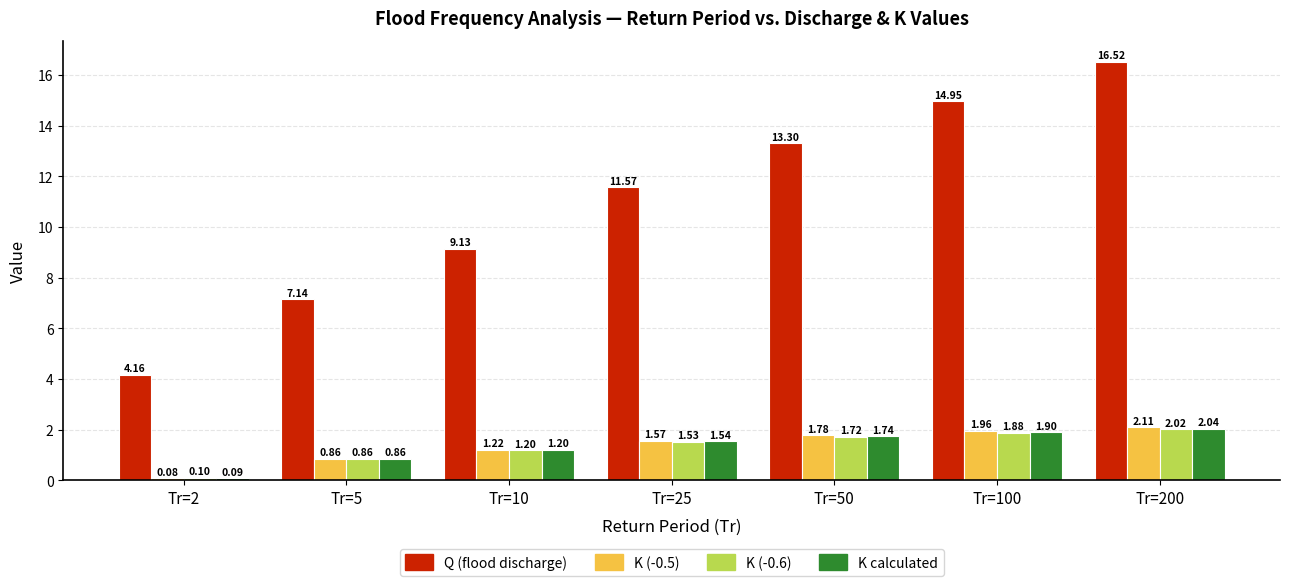

What is the total value across all series at Tr=50?

18.5